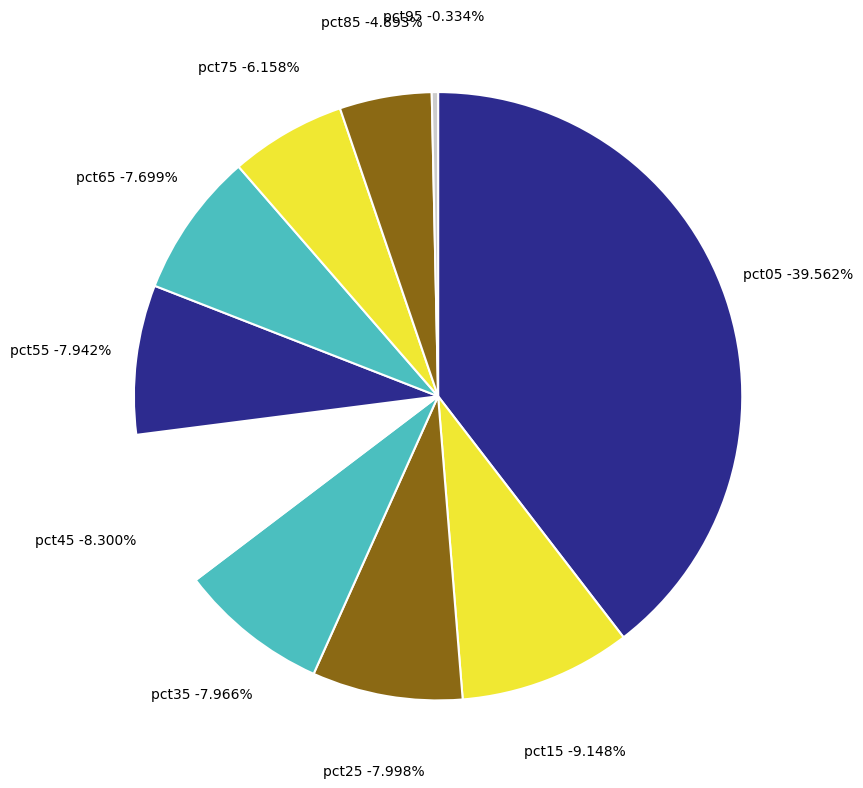

Which slice is the largest?

pct05